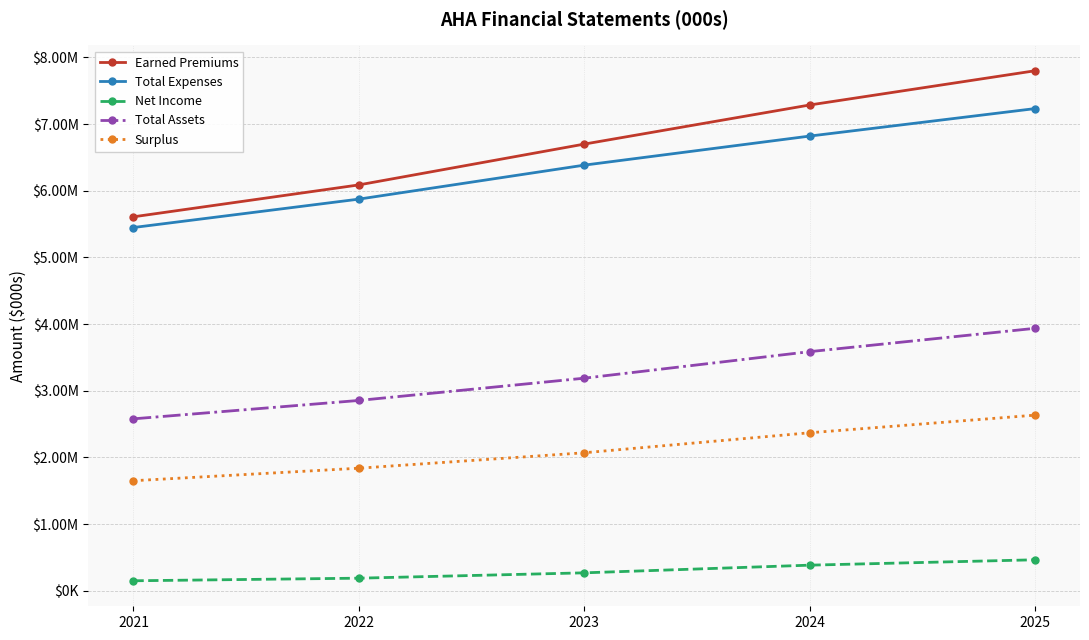

What is the average value of the Total Assets series?

3228611